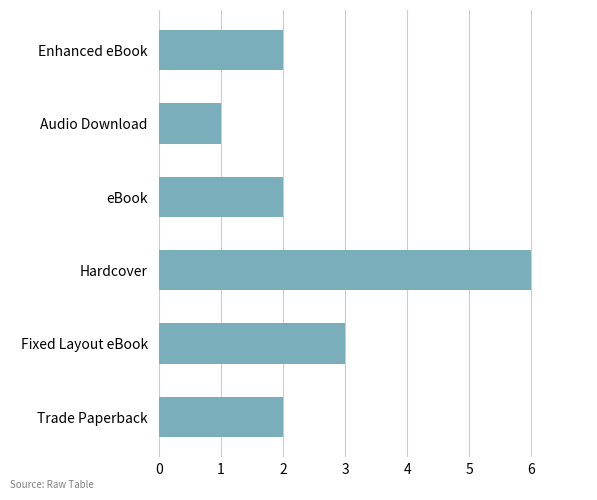

The value at eBook is 1. True or false?

False